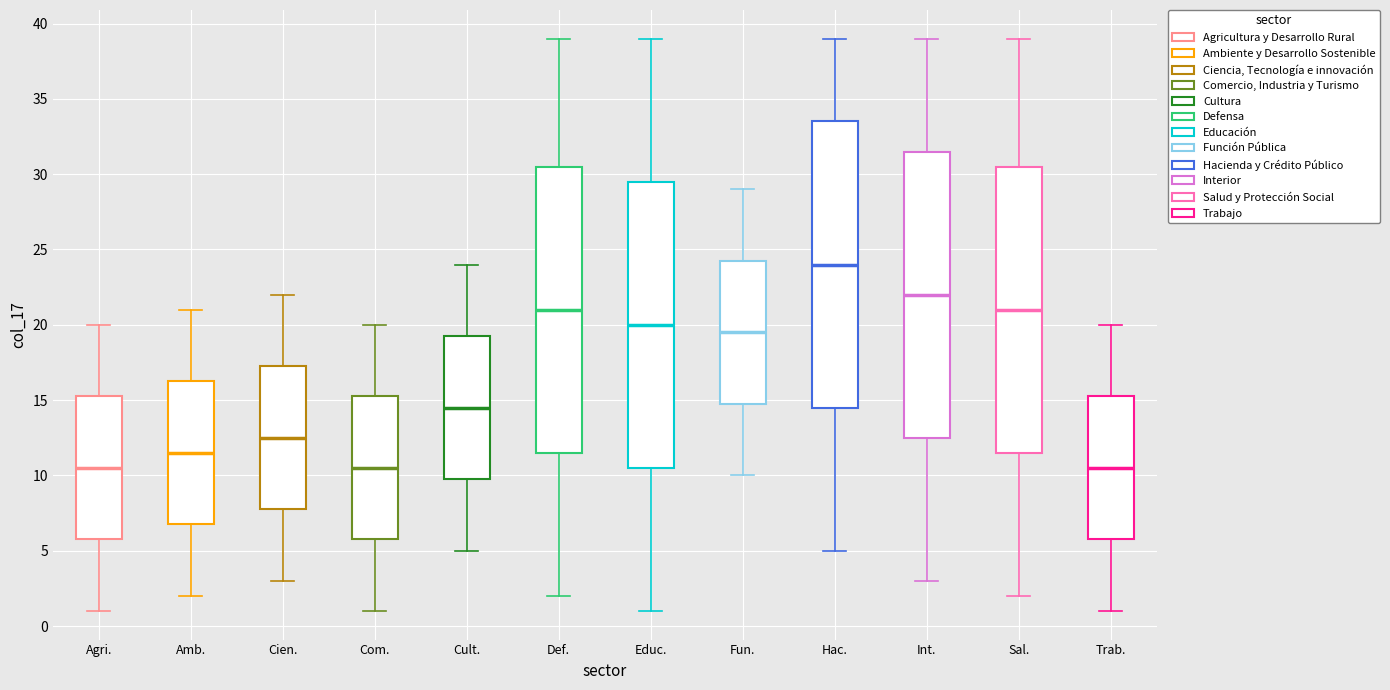

Reading left to right, read every box against the y-axis: the position of its median line, the range the box covers, and the ends of its whiskers. The values are not printed on the chart, so give them approximately, as read against the axis.

Agri.: median 10.5, box 6.0 to 15.5, whiskers 1.0 to 20.0
Amb.: median 11.5, box 7.0 to 16.5, whiskers 2.0 to 21.0
Cien.: median 12.5, box 8.0 to 17.5, whiskers 3.0 to 22.0
Com.: median 10.5, box 6.0 to 15.5, whiskers 1.0 to 20.0
Cult.: median 14.5, box 10.0 to 19.5, whiskers 5.0 to 24.0
Def.: median 21.0, box 11.5 to 30.5, whiskers 2.0 to 39.0
Educ.: median 20.0, box 10.5 to 29.5, whiskers 1.0 to 39.0
Fun.: median 19.5, box 15.0 to 24.5, whiskers 10.0 to 29.0
Hac.: median 24.0, box 14.5 to 33.5, whiskers 5.0 to 39.0
Int.: median 22.0, box 12.5 to 31.5, whiskers 3.0 to 39.0
Sal.: median 21.0, box 11.5 to 30.5, whiskers 2.0 to 39.0
Trab.: median 10.5, box 6.0 to 15.5, whiskers 1.0 to 20.0